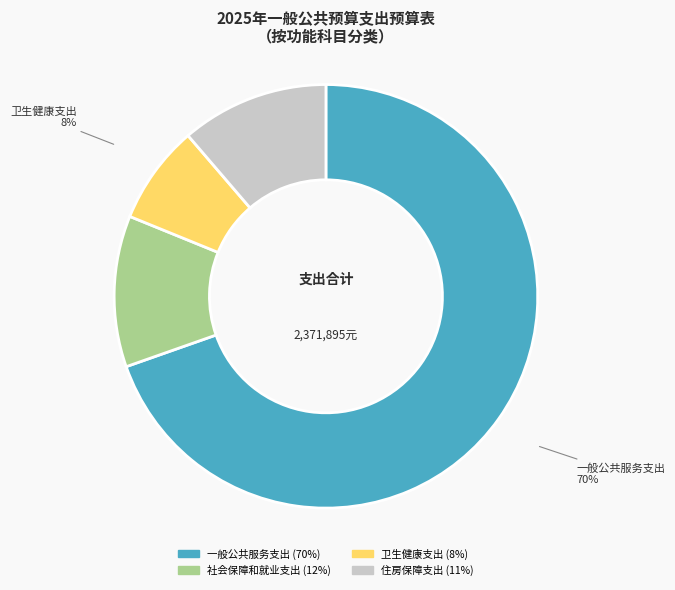

How many slices are in this pie chart?

4